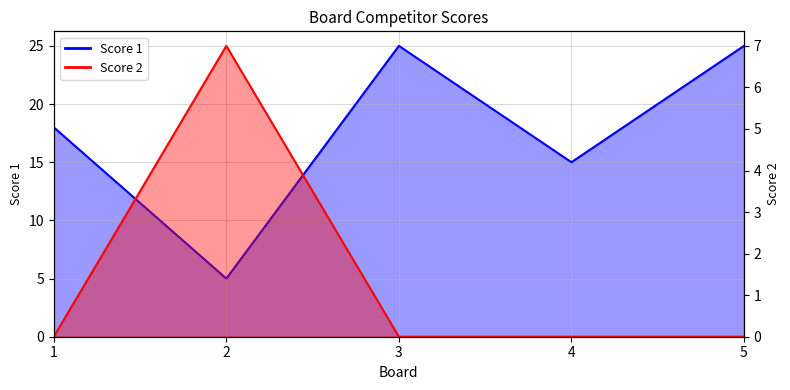

What is the spread (max minus min) of values at 3?

25